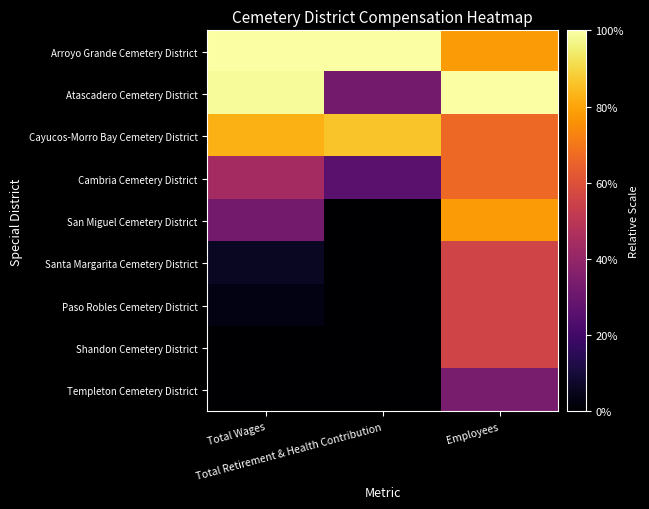

Reading left to right, transcribe all the data shown in this chart.

Arroyo Grande Cemetery District: Total Wages=1.0	Total Retirement & Health Contribution=1.0	Employees=0.8
Atascadero Cemetery District: Total Wages=1.0	Total Retirement & Health Contribution=0.3	Employees=1.0
Cayucos-Morro Bay Cemetery District: Total Wages=0.8	Total Retirement & Health Contribution=0.9	Employees=0.7
Cambria Cemetery District: Total Wages=0.4	Total Retirement & Health Contribution=0.3	Employees=0.7
San Miguel Cemetery District: Total Wages=0.3	Total Retirement & Health Contribution=0.0	Employees=0.8
Santa Margarita Cemetery District: Total Wages=0.1	Total Retirement & Health Contribution=0.0	Employees=0.6
Paso Robles Cemetery District: Total Wages=0.0	Total Retirement & Health Contribution=0.0	Employees=0.6
Shandon Cemetery District: Total Wages=0.0	Total Retirement & Health Contribution=0.0	Employees=0.6
Templeton Cemetery District: Total Wages=0.0	Total Retirement & Health Contribution=0.0	Employees=0.3